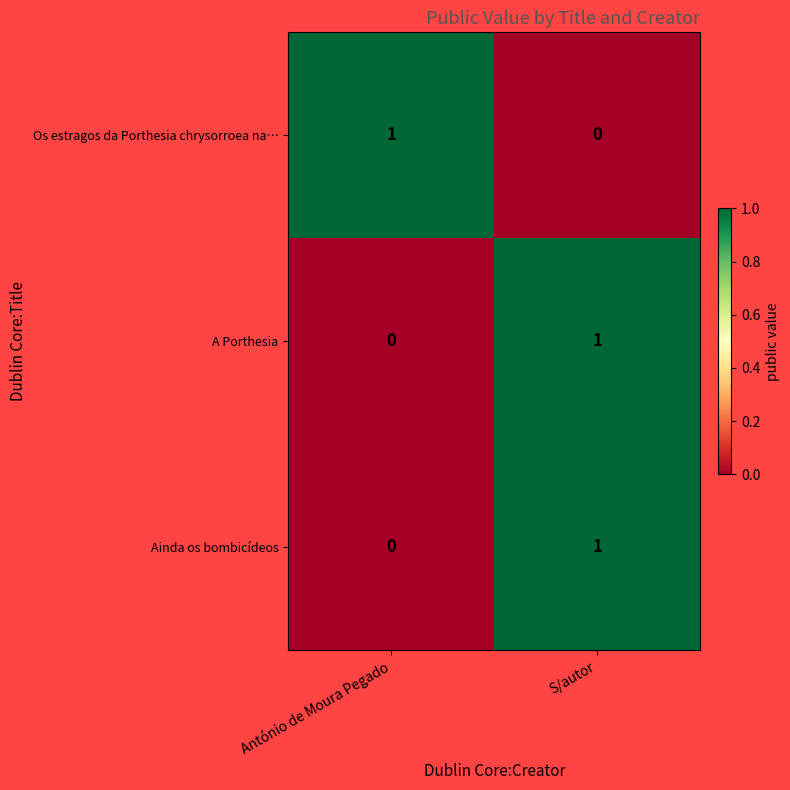

Where is Os estragos da Porthesia chrysorroea na… nearest to the value 0?

S/autor